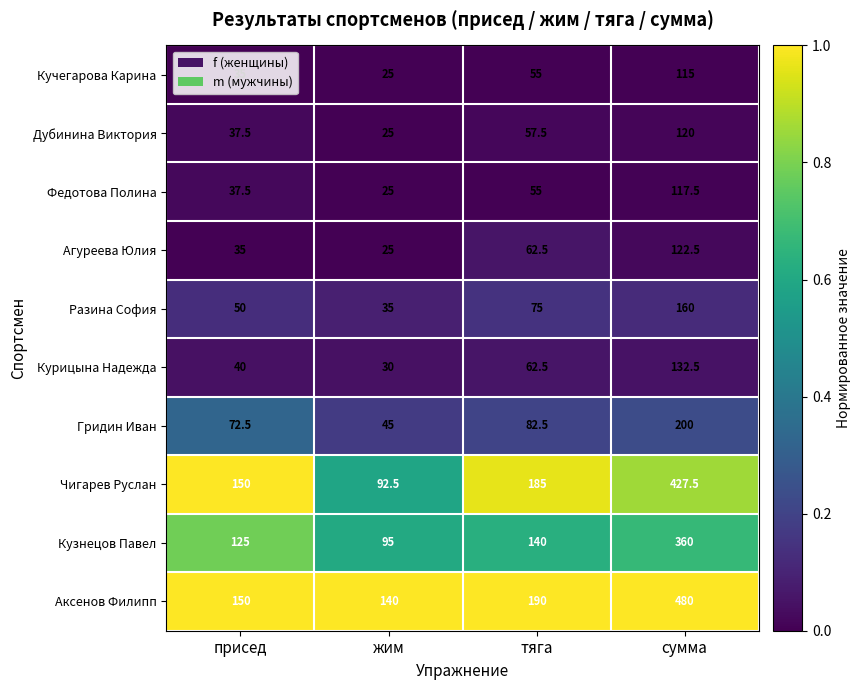

What is the sum of the Кучегарова Карина values at жим and присед?

60.0